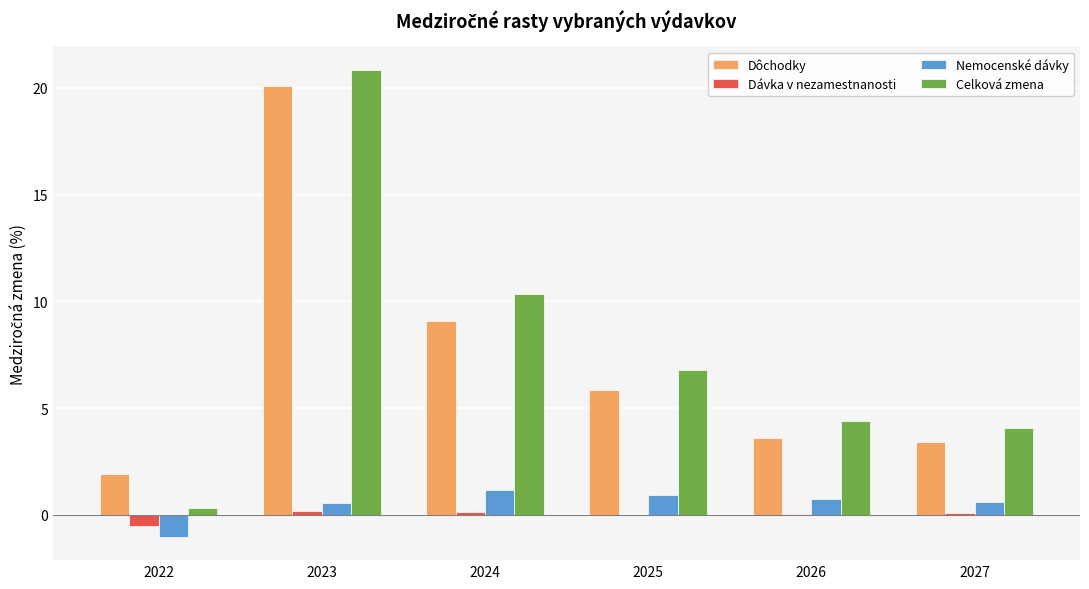

At which category is the sum across all series the highest?

2023